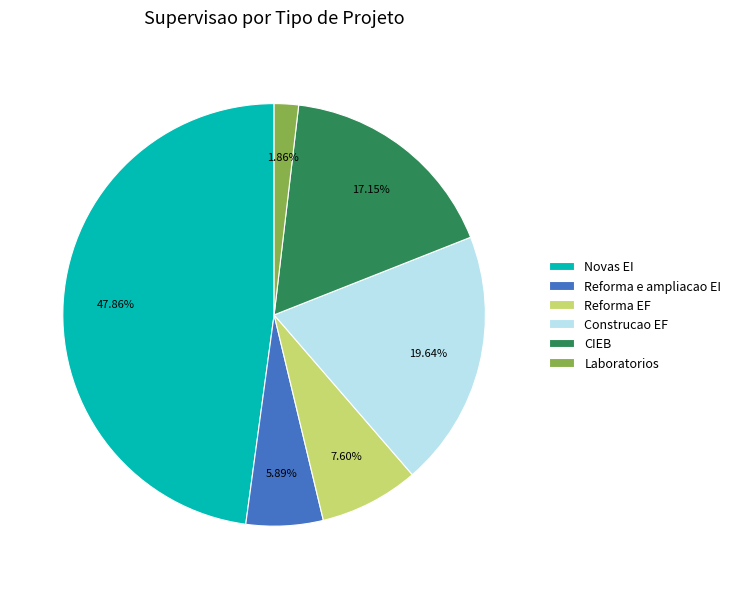

What percentage is NOT represented by Laboratorios?

98.1%